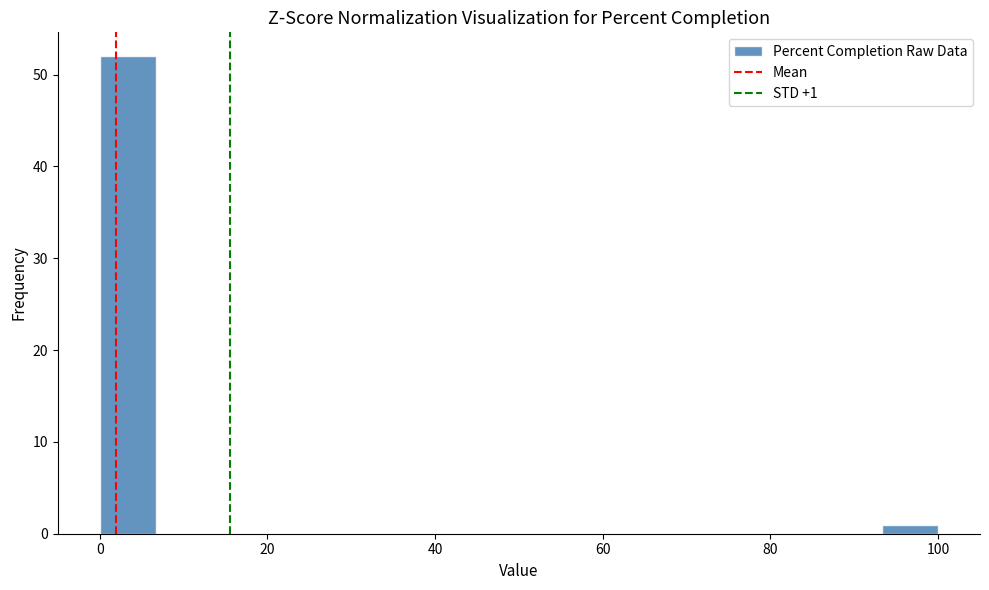

Around what value on the x-axis is the tallest bar? Give the approximate position of its centre, as read against the axis.

4